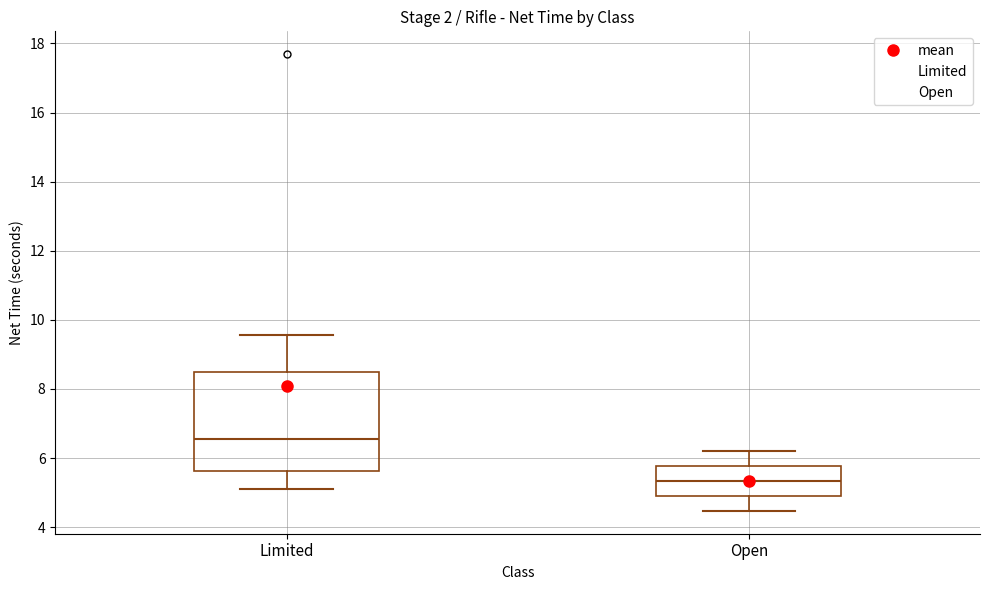

Reading left to right, transcribe this box plot: for each box, give where its median line is, the range the box spans, and where its two whiskers end, as read against the y-axis. The values are not printed on the chart, so give them approximately, as read against the axis.

Limited: median 6.6, box 5.6 to 8.4, whiskers 5.2 to 9.6
Open: median 5.4, box 5.0 to 5.8, whiskers 4.4 to 6.2